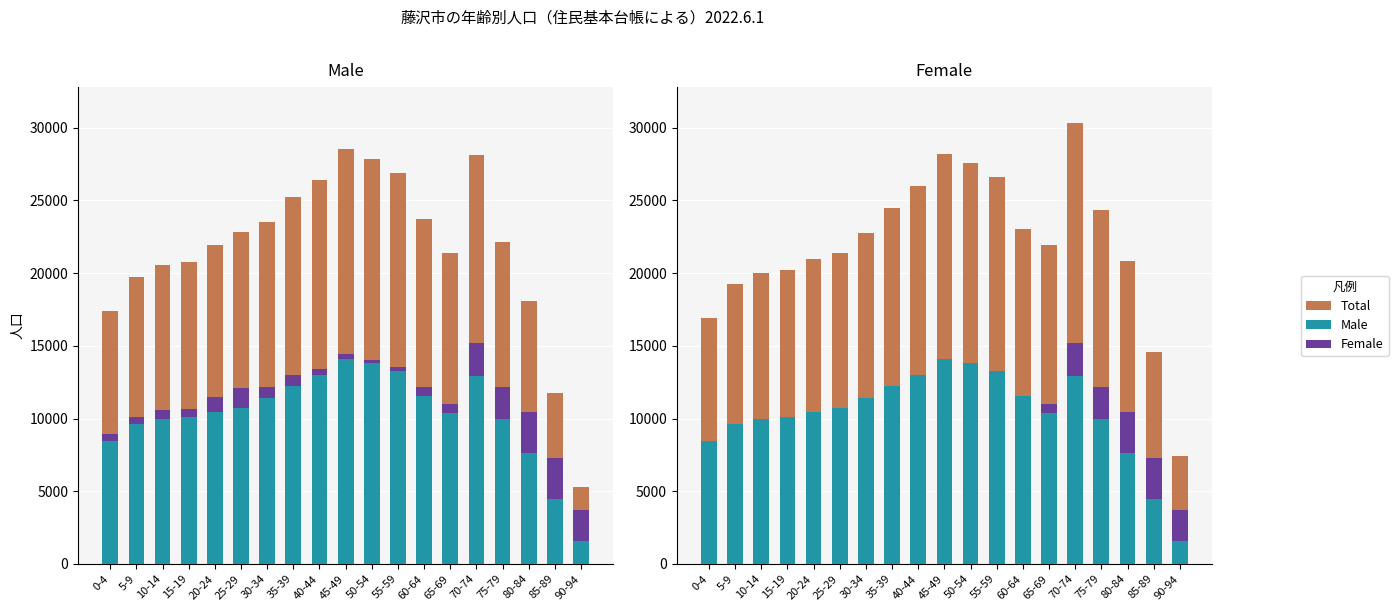

What is the smallest value displayed?

1581